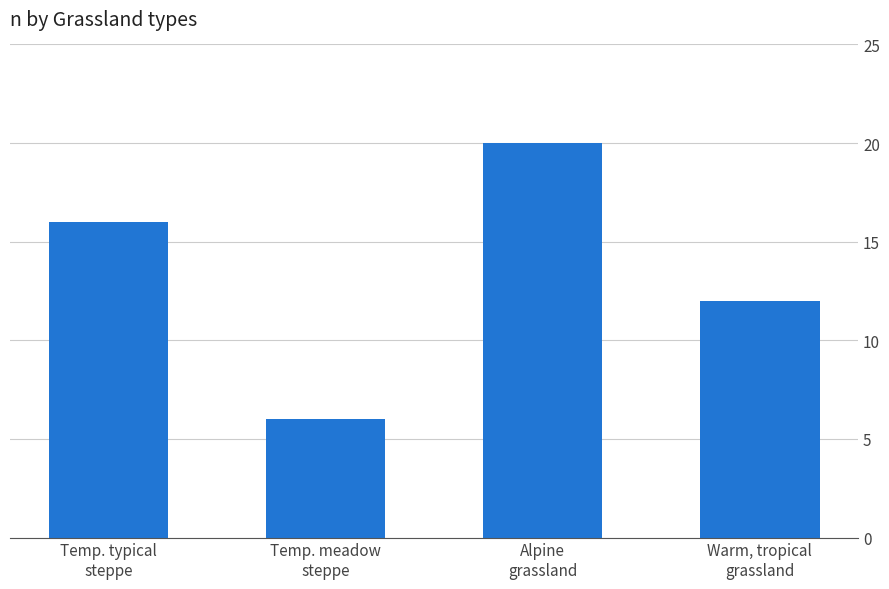

List the labels in order of value, largest first.

Alpine
grassland, Temp. typical
steppe, Warm, tropical
grassland, Temp. meadow
steppe